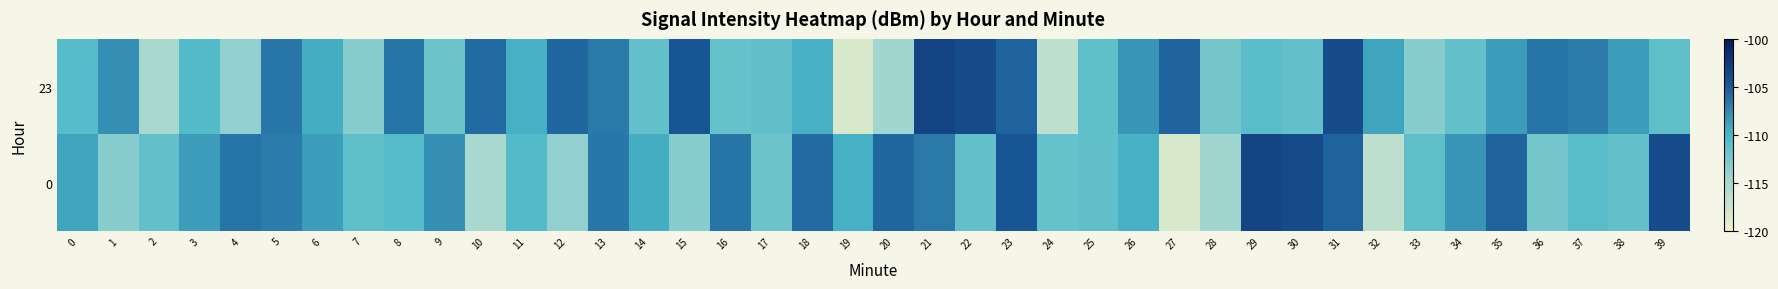

Reading right to left, extract all data points from this chart.

23: 39=-111.2	38=-108.6	37=-106.9	36=-106.3	35=-108.6	34=-111.3	33=-113.4	32=-109.0	31=-104.0	30=-111.3	29=-110.8	28=-112.2	27=-105.6	26=-108.2	25=-111.1	24=-116.6	23=-105.5	22=-103.9	21=-103.3	20=-114.7	19=-118.3	18=-109.6	17=-111.2	16=-111.5	15=-104.7	14=-111.4	13=-106.7	12=-105.7	11=-109.6	10=-105.9	9=-111.8	8=-106.4	7=-113.3	6=-109.5	5=-106.6	4=-113.8	3=-110.4	2=-115.1	1=-107.8	0=-110.6
0: 39=-104.0	38=-111.3	37=-110.8	36=-112.2	35=-105.6	34=-108.2	33=-111.1	32=-116.6	31=-105.5	30=-103.9	29=-103.3	28=-114.7	27=-118.3	26=-109.6	25=-111.2	24=-111.5	23=-104.7	22=-111.4	21=-106.7	20=-105.7	19=-109.6	18=-105.9	17=-111.8	16=-106.4	15=-113.3	14=-109.5	13=-106.6	12=-113.8	11=-110.4	10=-115.1	9=-107.8	8=-110.6	7=-111.2	6=-108.6	5=-106.9	4=-106.3	3=-108.6	2=-111.3	1=-113.4	0=-109.0